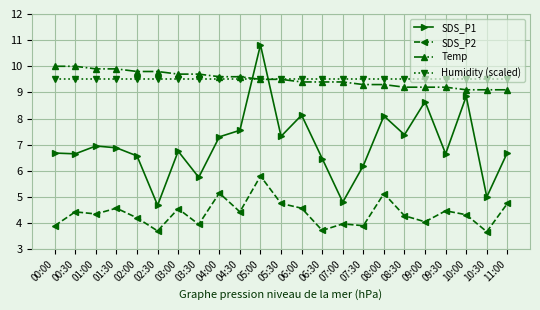

Which series has the largest range (max minus min)?

SDS_P1